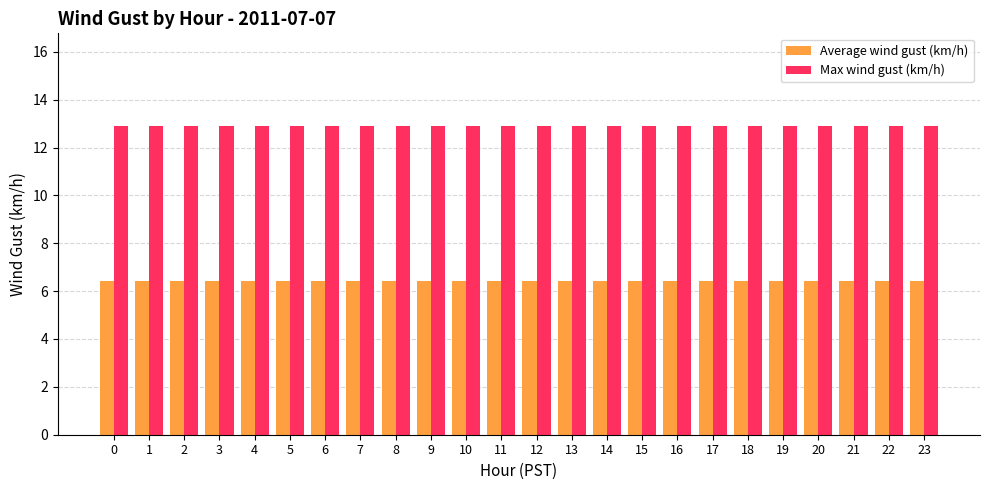

True or false: Max wind gust (km/h) has a value of 12.9 at 21.

True